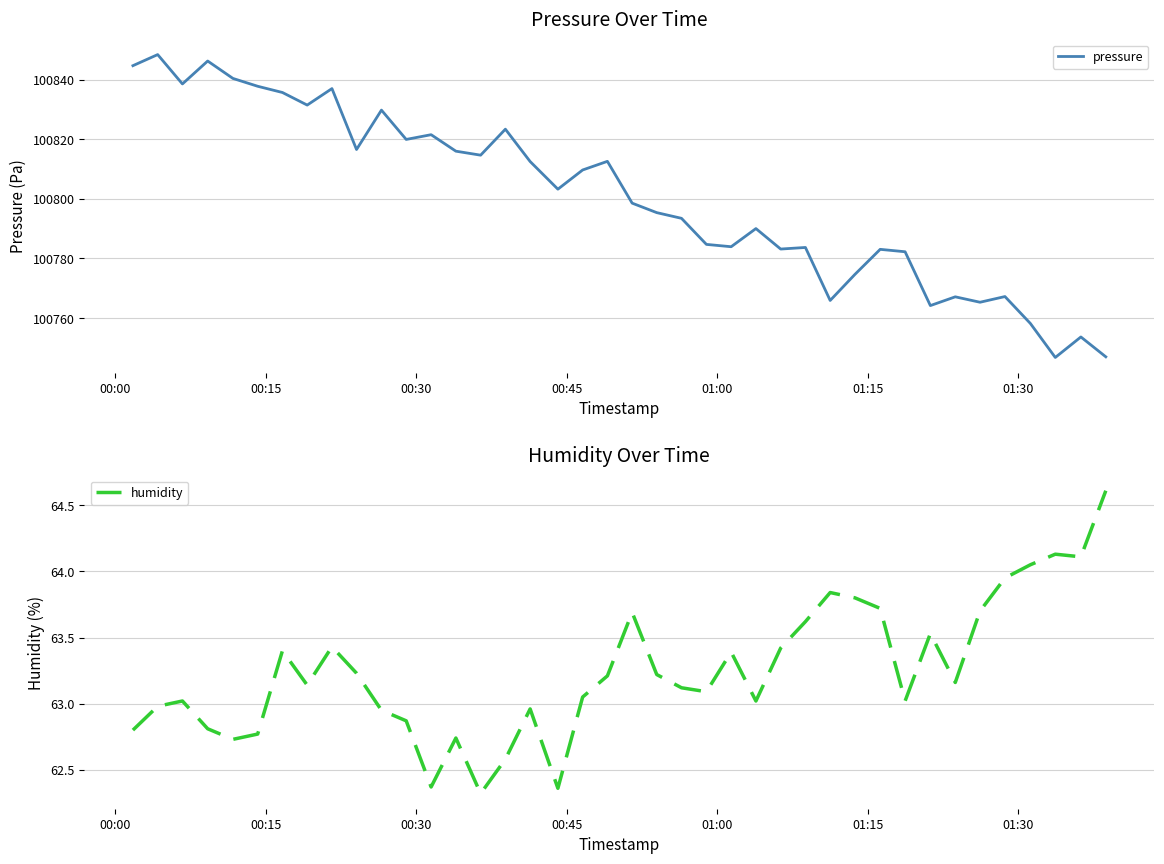

What is the lowest value of the humidity series?

62.3